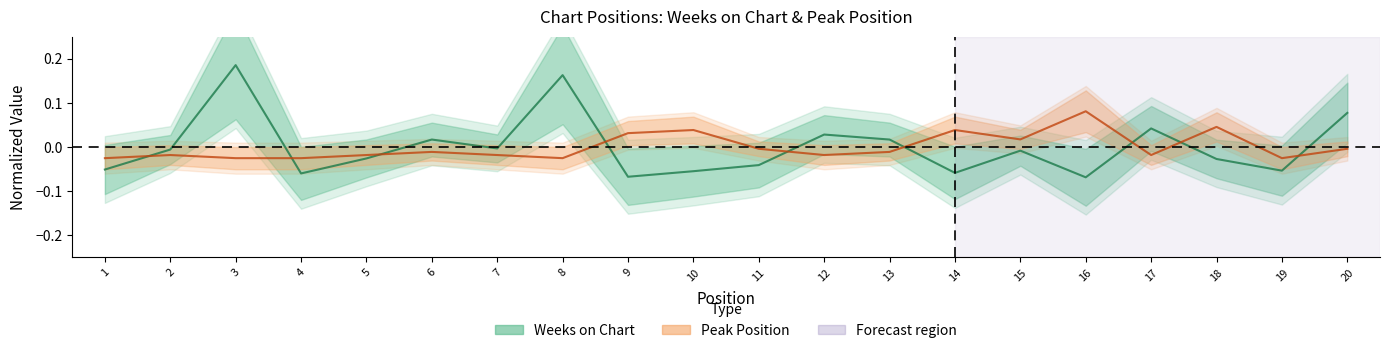

Reading right to left, list all the values displayed in this chart.

Weeks on Chart: 20=0.1	19=-0.1	18=-0.0	17=0.0	16=-0.1	15=-0.0	14=-0.1	13=0.0	12=0.0	11=-0.0	10=-0.1	9=-0.1	8=0.2	7=-0.0	6=0.0	5=-0.0	4=-0.1	3=0.2	2=-0.0	1=-0.1
Peak Position: 20=-0.0	19=-0.0	18=0.0	17=-0.0	16=0.1	15=0.0	14=0.0	13=-0.0	12=-0.0	11=-0.0	10=0.0	9=0.0	8=-0.0	7=-0.0	6=-0.0	5=-0.0	4=-0.0	3=-0.0	2=-0.0	1=-0.0